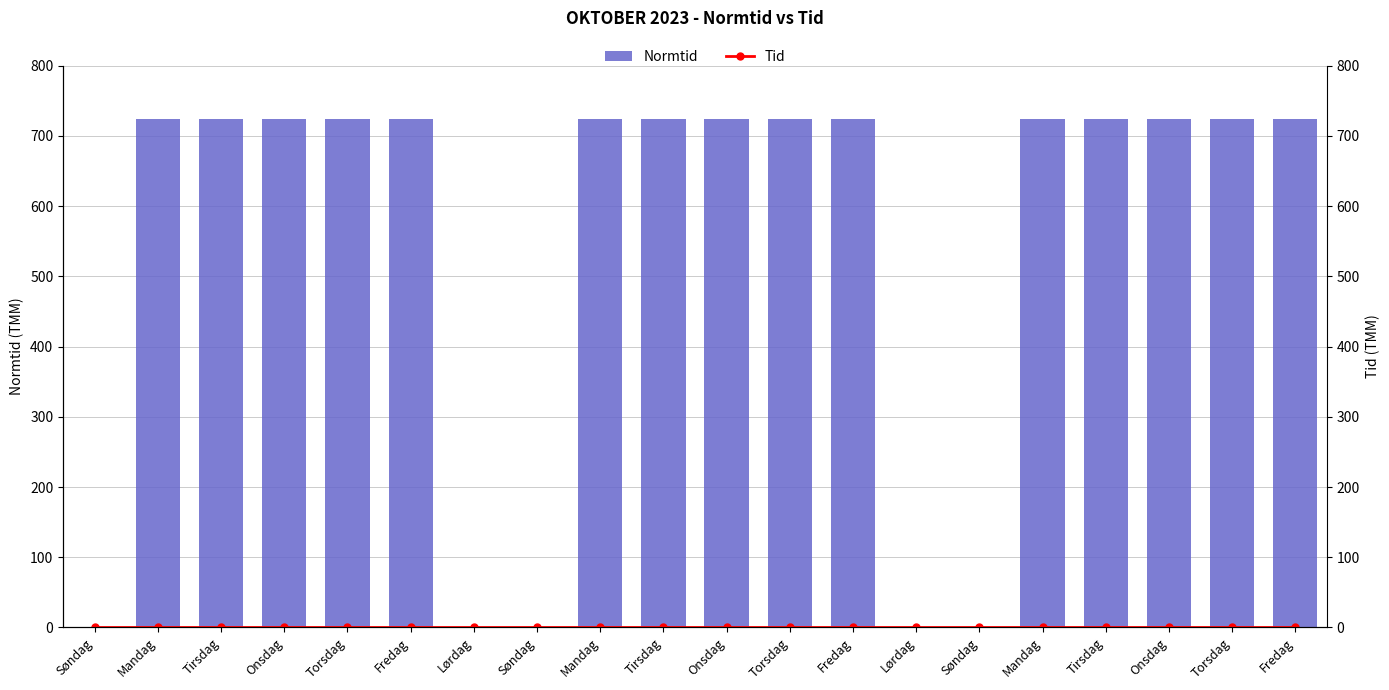

What is the label of the 15th bar from the right?

Fredag